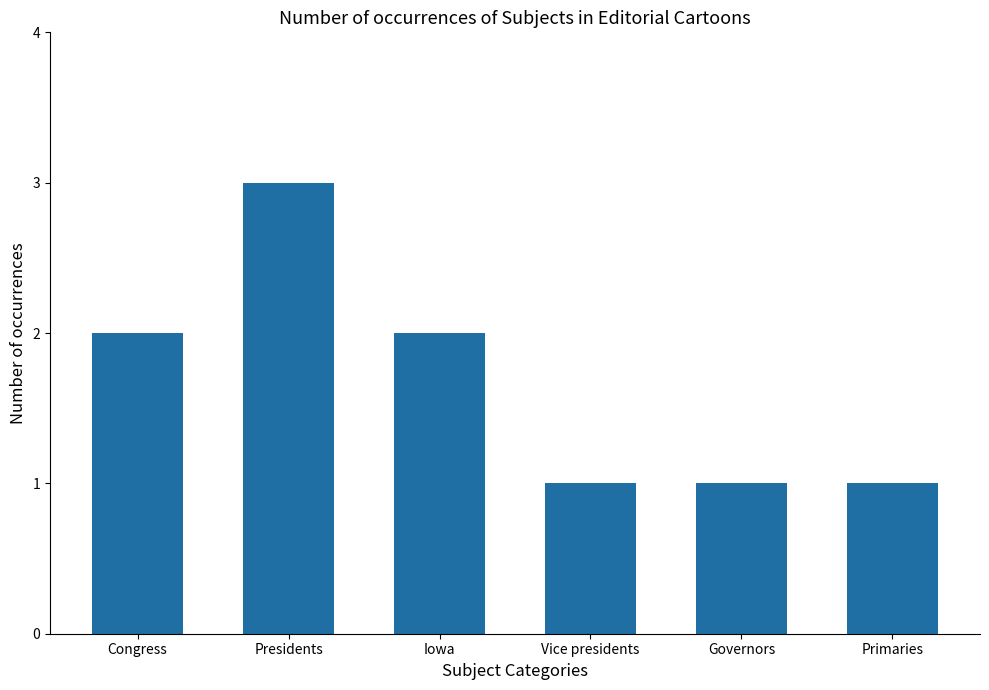

At which category does the chart reach its peak across all series?

Presidents